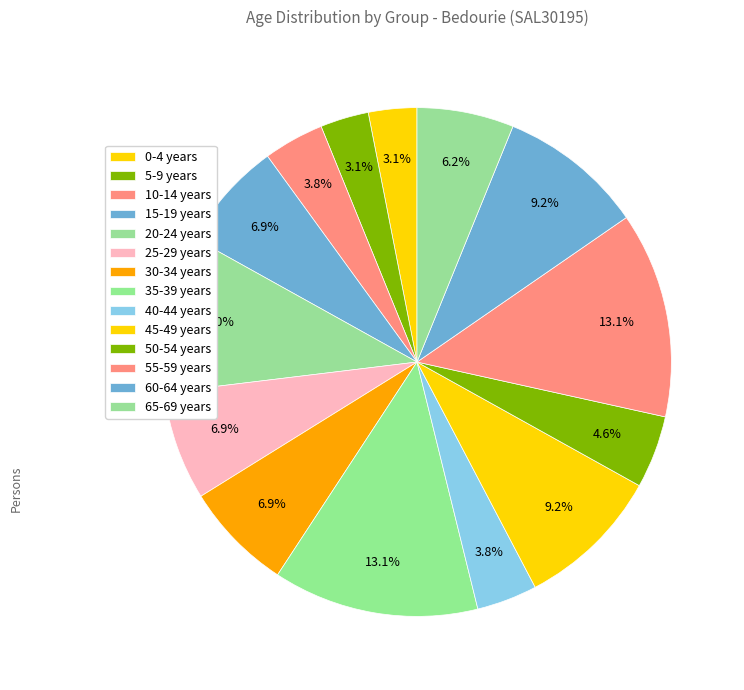

What percentage is NOT represented by 5-9 years?

96.9%